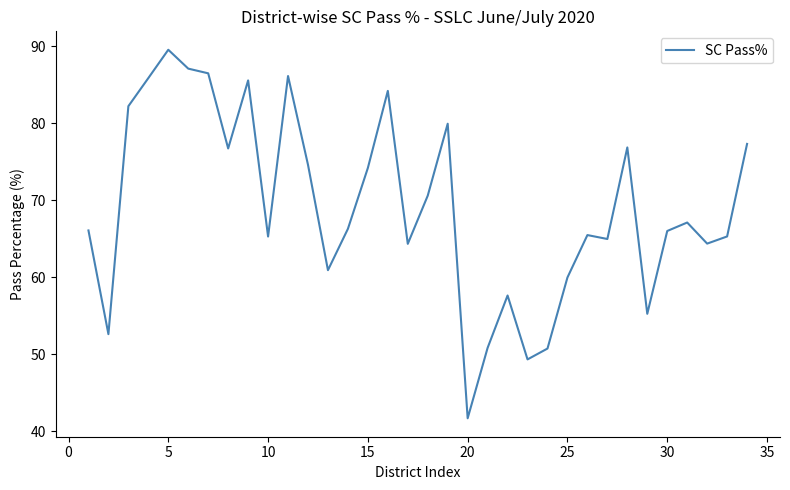

What is the smallest value displayed?

41.7